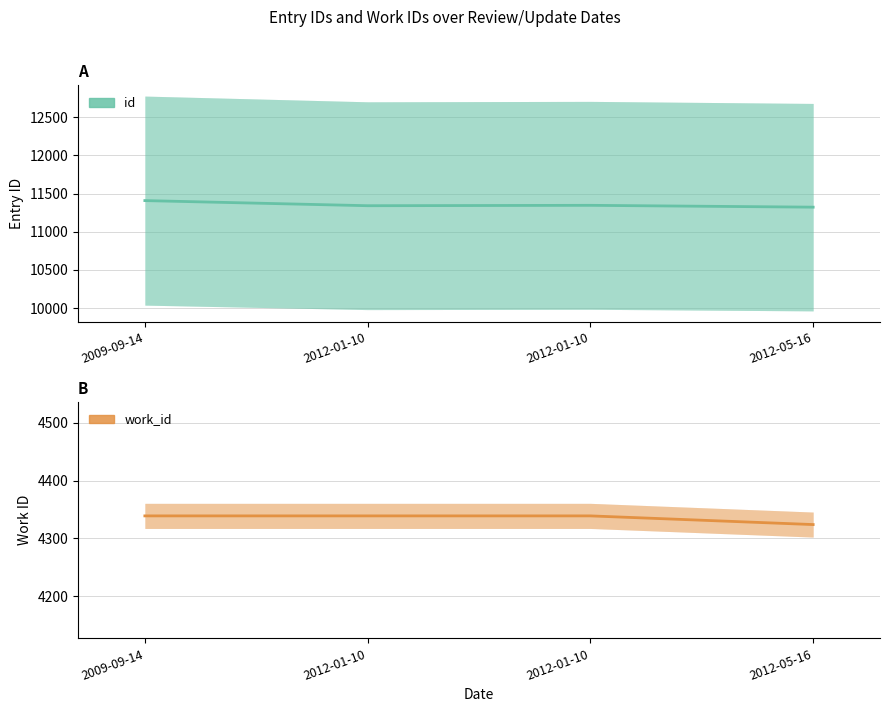

Which category has the lowest value across all series?

2012-05-16